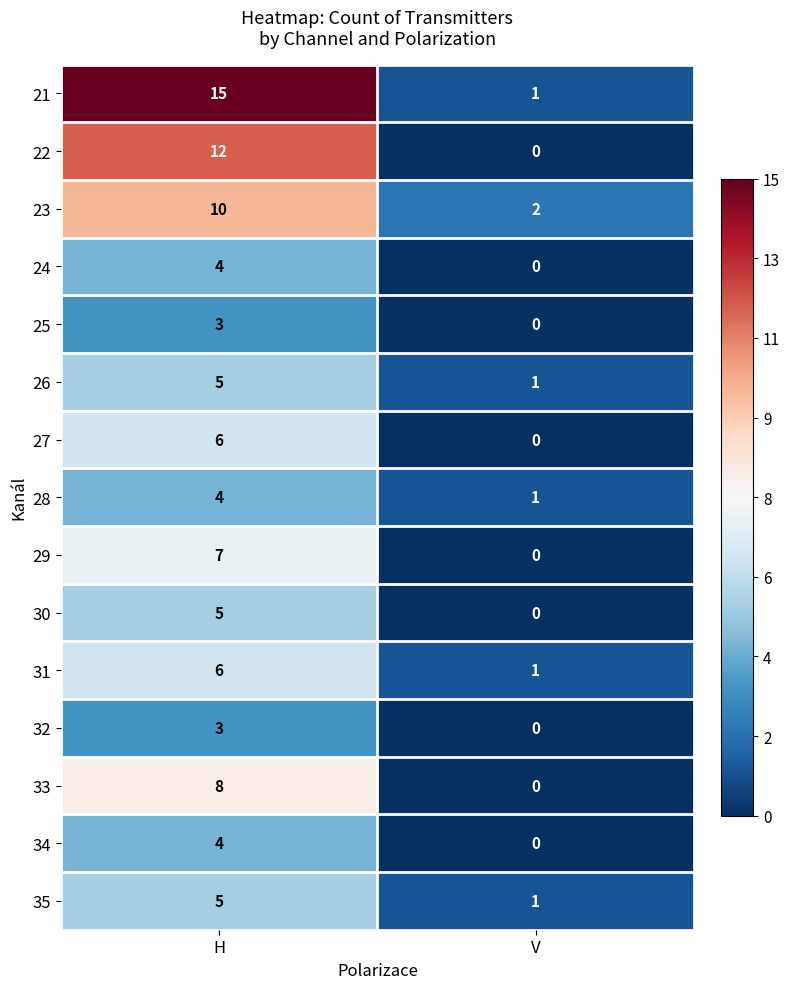

Which series has the largest range (max minus min)?

21